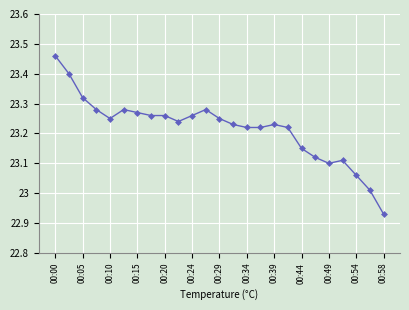

True or false: the data has more than 2 interior local peaks.

True